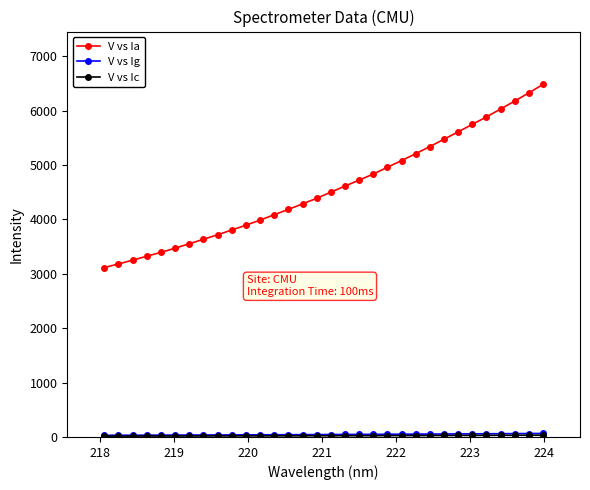

What is the value of the V vs Ia point at the 9th from the left?

3717.4